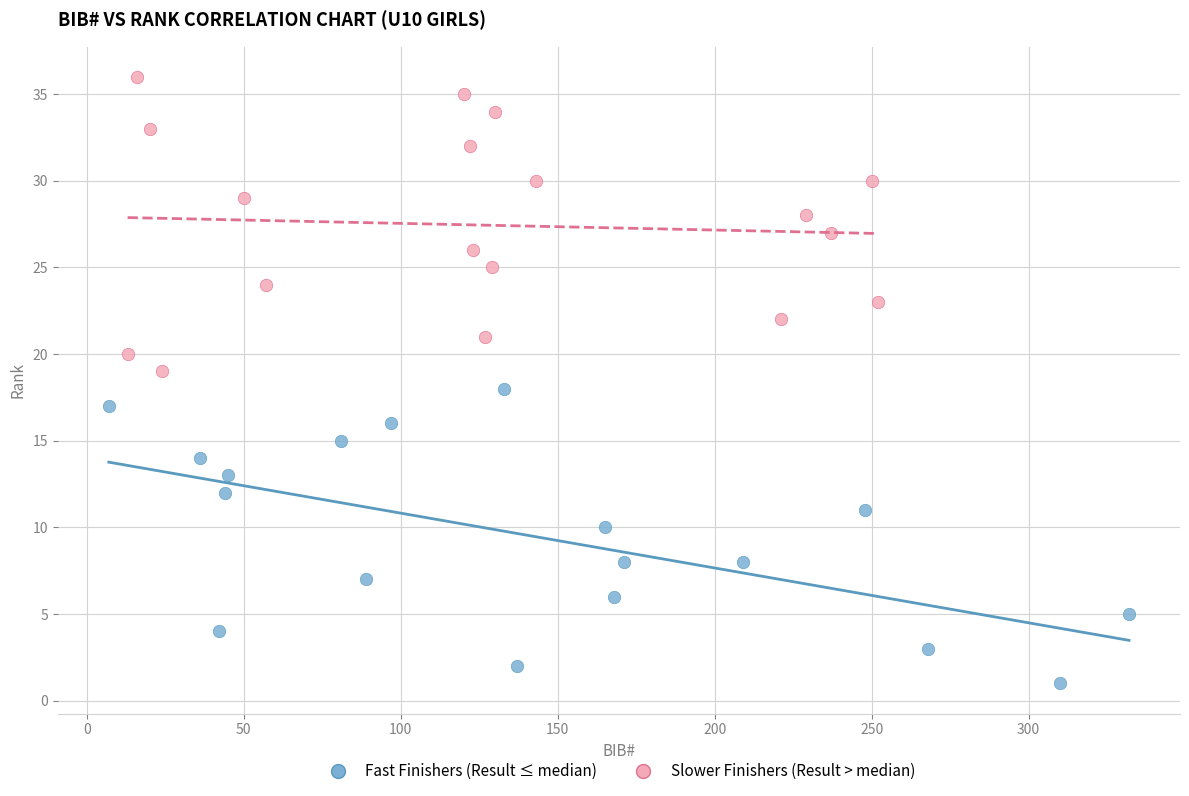

Which series reaches the maximum Y coordinate?

Slower Finishers (Result > median)